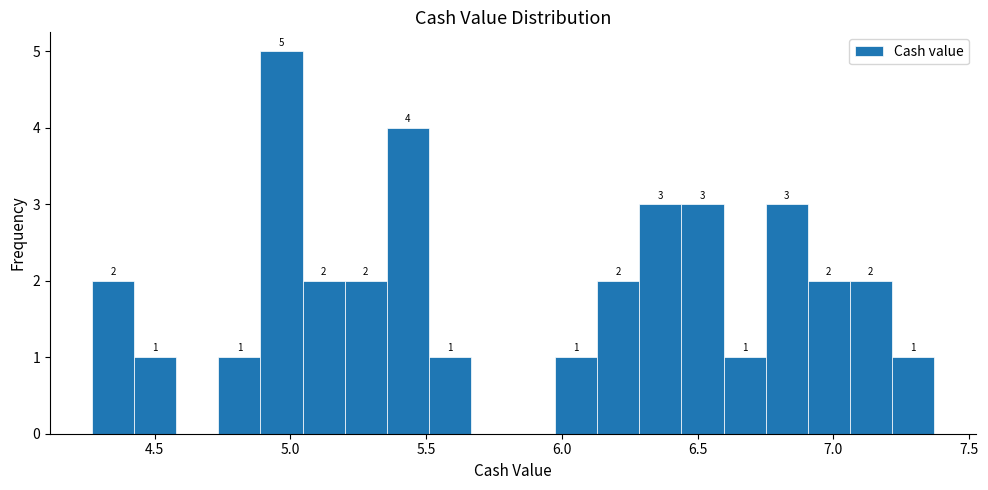

Read against the x-axis, roughly where is the centre of the tallest bar?

4.95